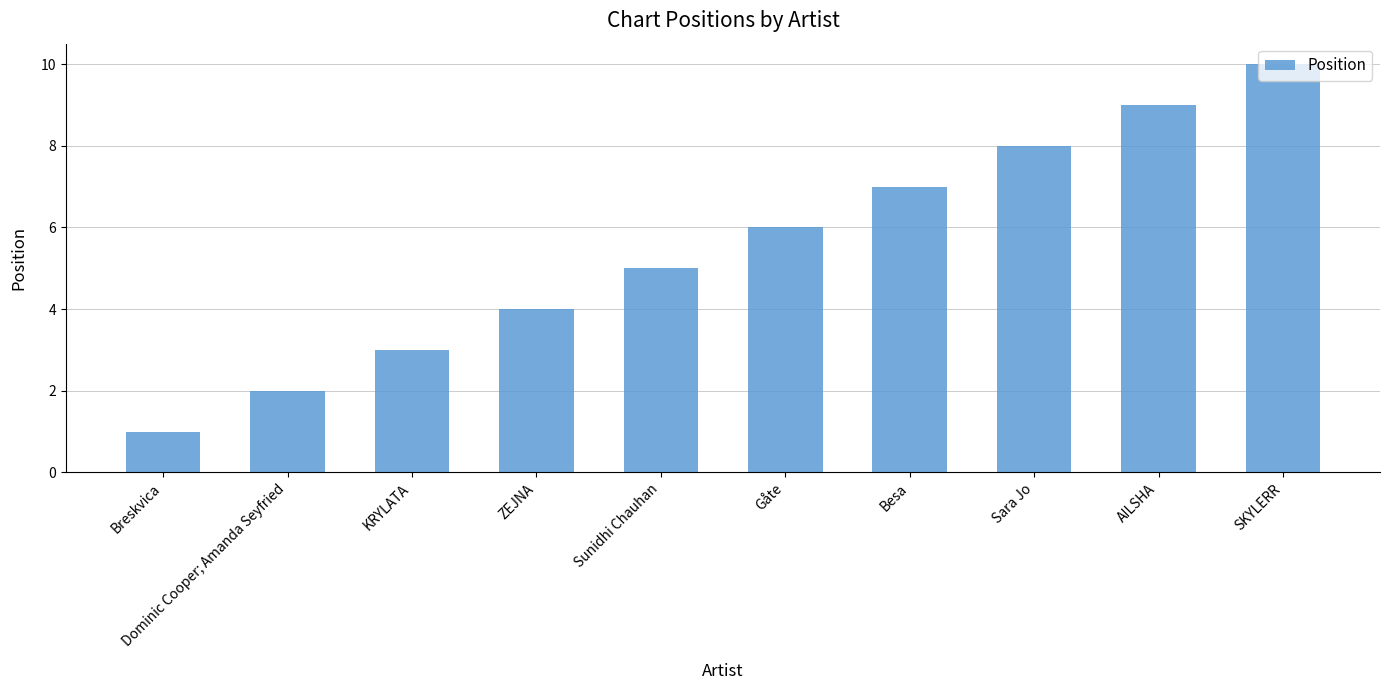

What is the ratio of the value at Dominic Cooper; Amanda Seyfried to the value at ZEJNA?

0.5